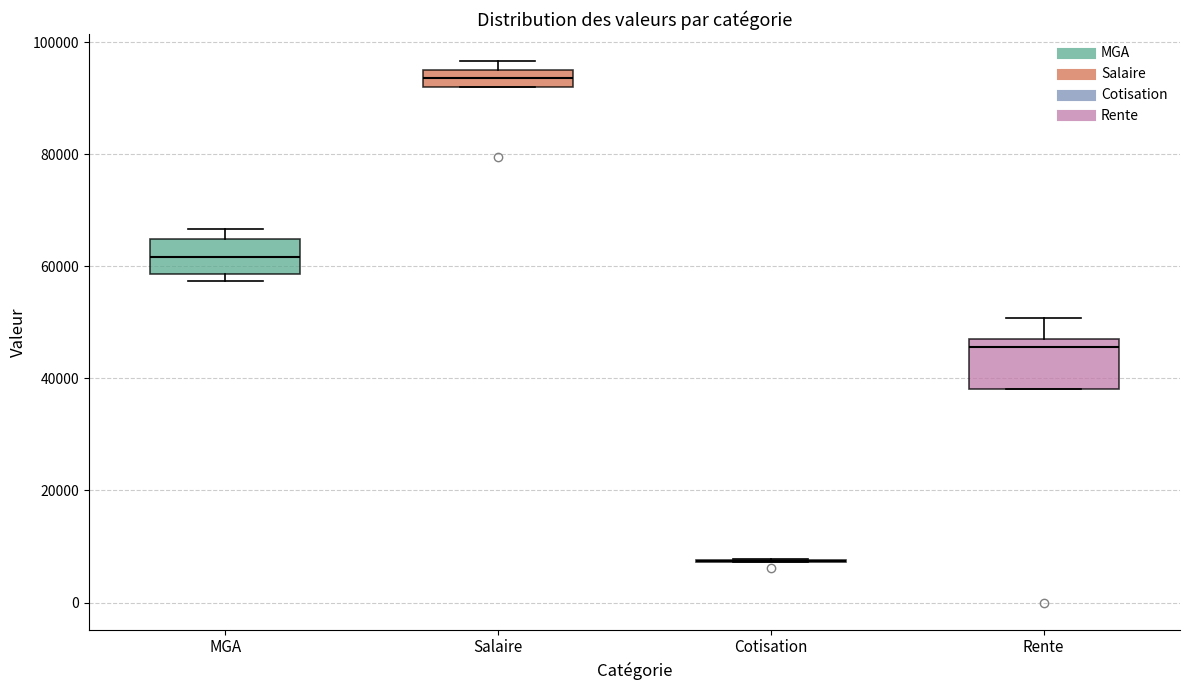

Reading left to right, read every box against the y-axis: the position of its median line, the range the box covers, and the ends of its whiskers. The values are not printed on the chart, so give them approximately, as read against the axis.

MGA: median 62000, box 58000 to 64000, whiskers 58000 (just below the box's lower edge) to 66000
Salaire: median 94000, box 92000 to 96000, whiskers 92000 to 96000 (above the box's upper edge)
Cotisation: box collapsed to a line at 8000, whiskers 8000 to 8000
Rente: median 46000, box 38000 to 48000, whiskers 38000 to 50000